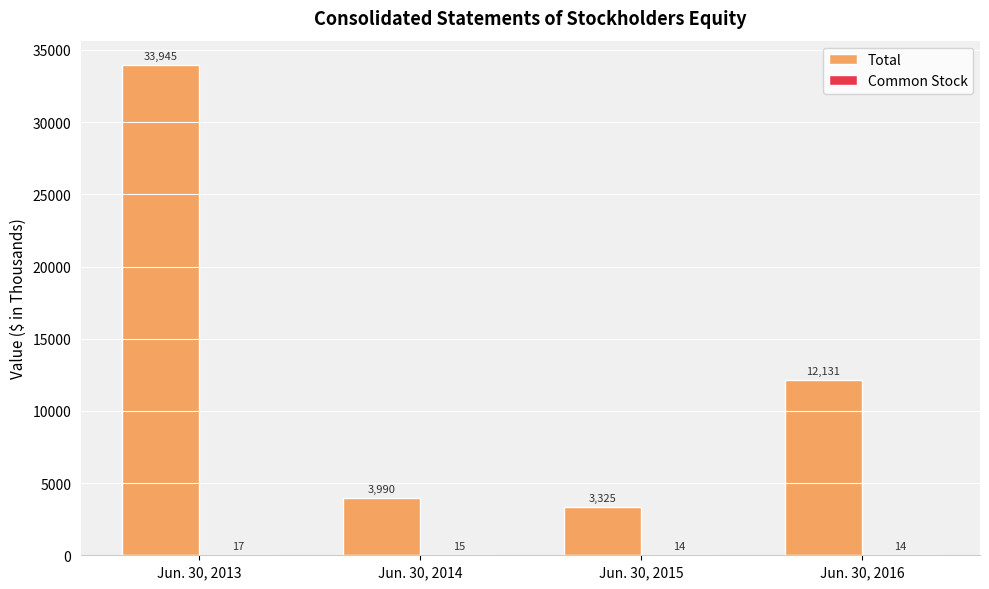

Are the bars horizontal?

No